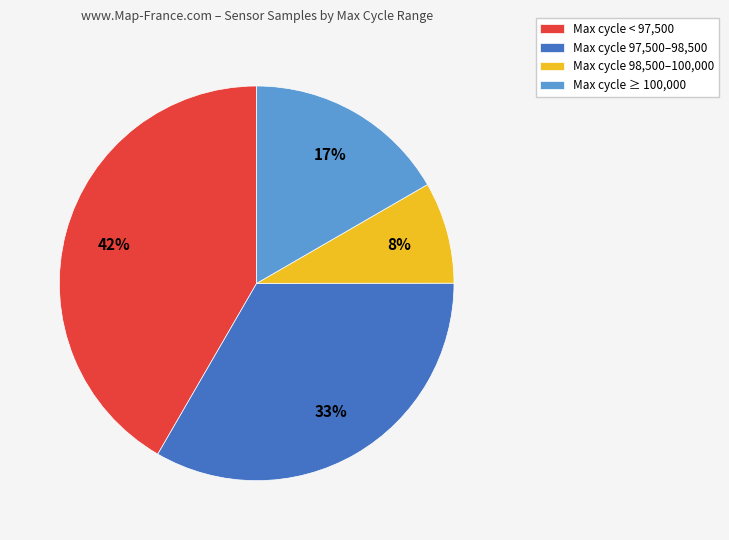

The Max cycle 98,500–100,000 slice represents 8% of the pie. True or false?

True